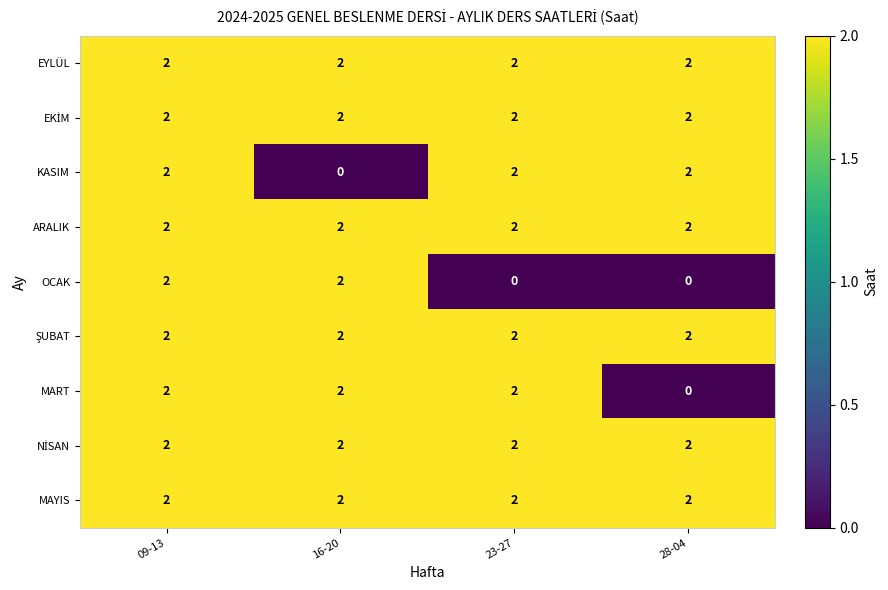

At which category is the sum across all series the highest?

09-13